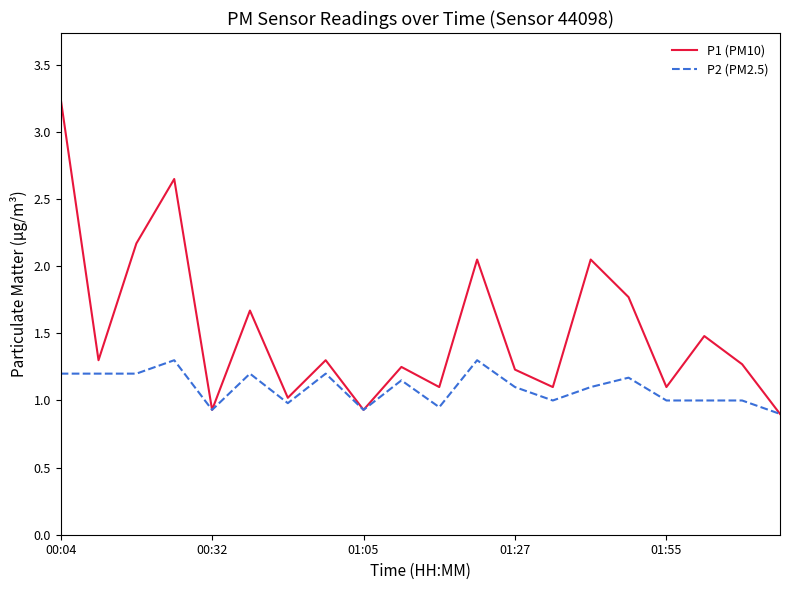

What is the difference between the maximum and second lowest values in the P1 (PM10) series?

2.3